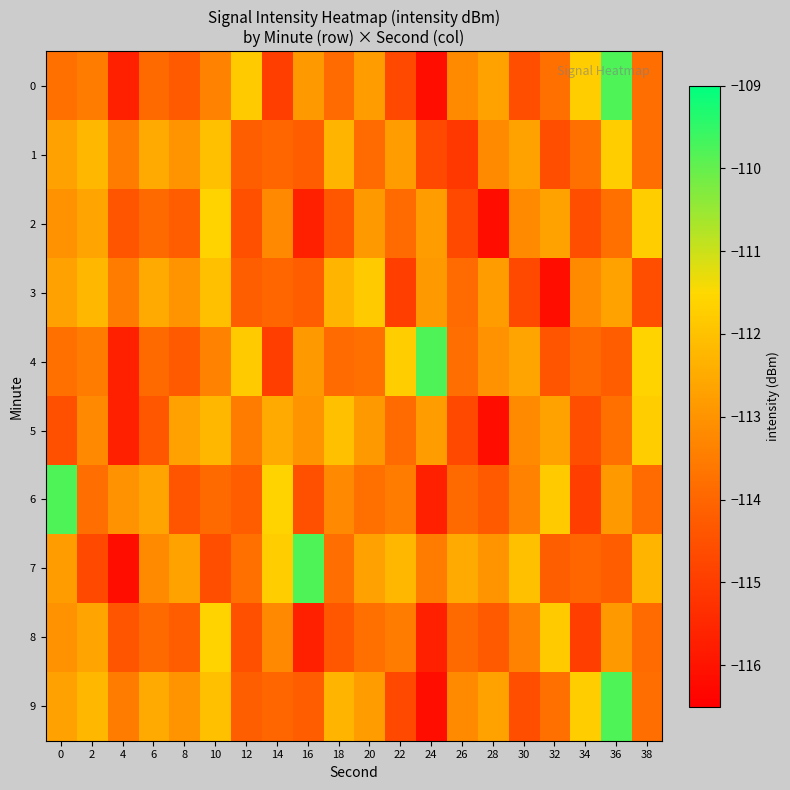

List the series in order of their peak value, highest first.

0, 4, 6, 7, 9, 2, 8, 1, 5, 3